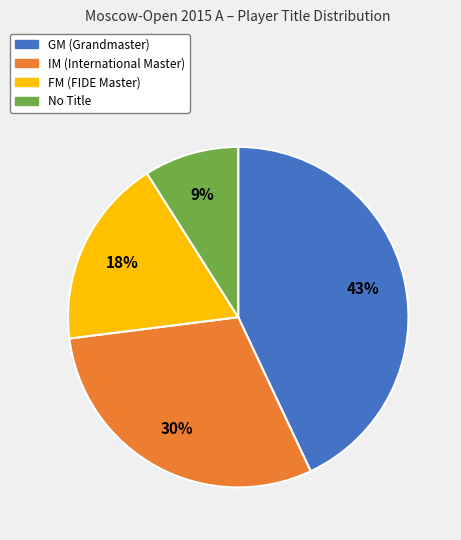

To the nearest percent, what is the difference between the largest and smallest slice percentages?

34%